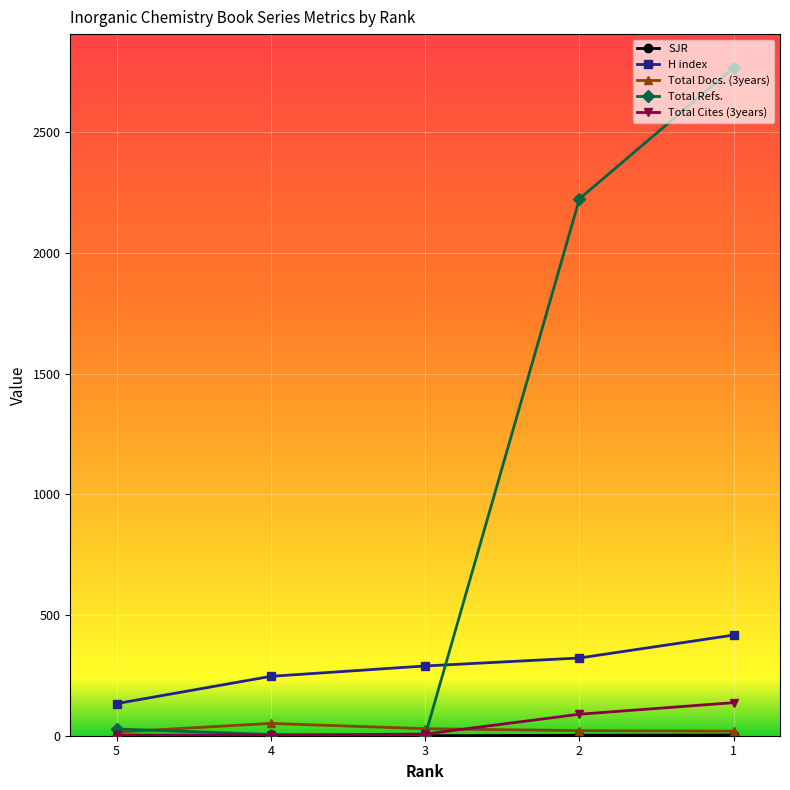

How many series are shown in this chart?

5